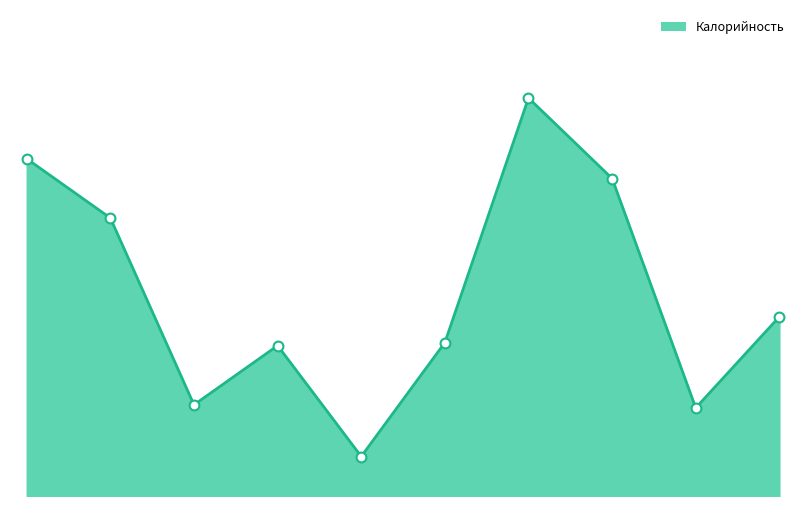

Between Творожник со сметаной and Хлеб домашний (завтрак), which is larger?

Творожник со сметаной